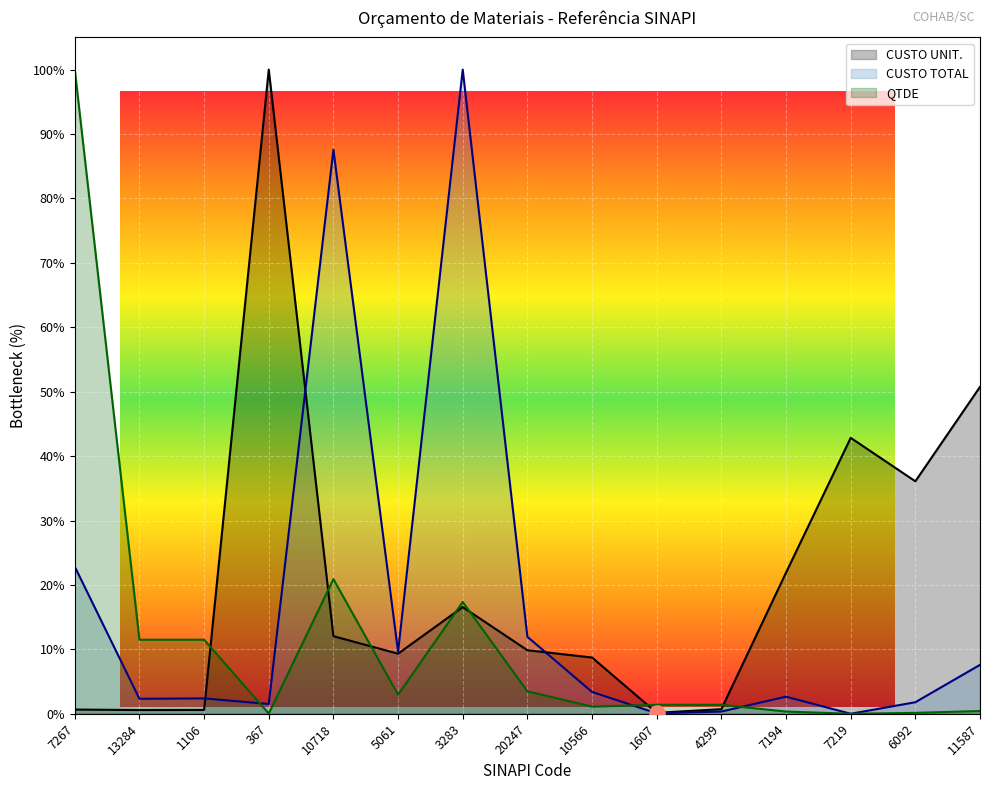

Which series has the largest total across all categories?

CUSTO UNIT.